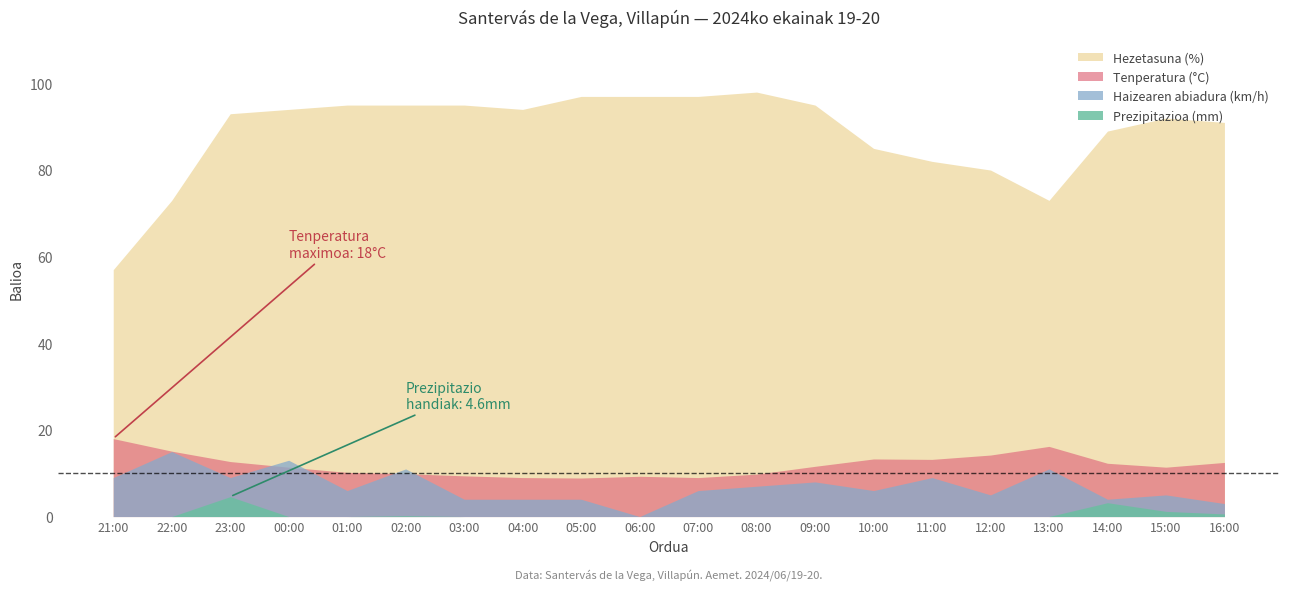

Where is the first local minimum for Tenperatura (°C)?

05:00